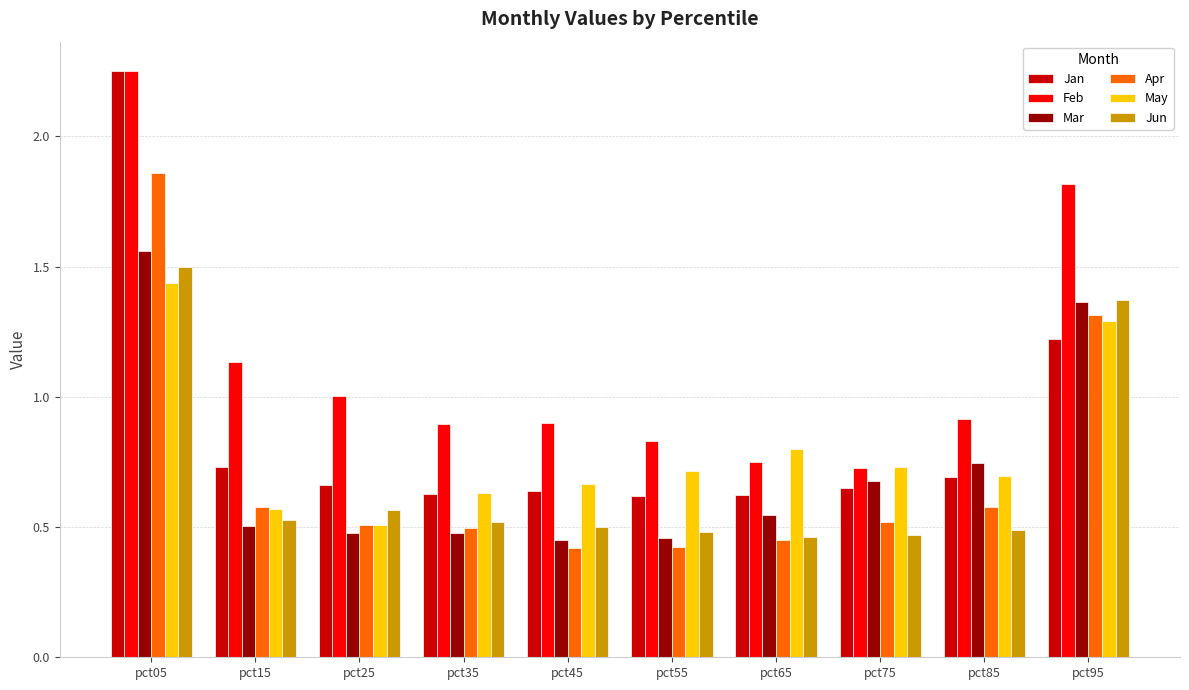

The value of Apr at pct45 is 0.4. True or false?

True